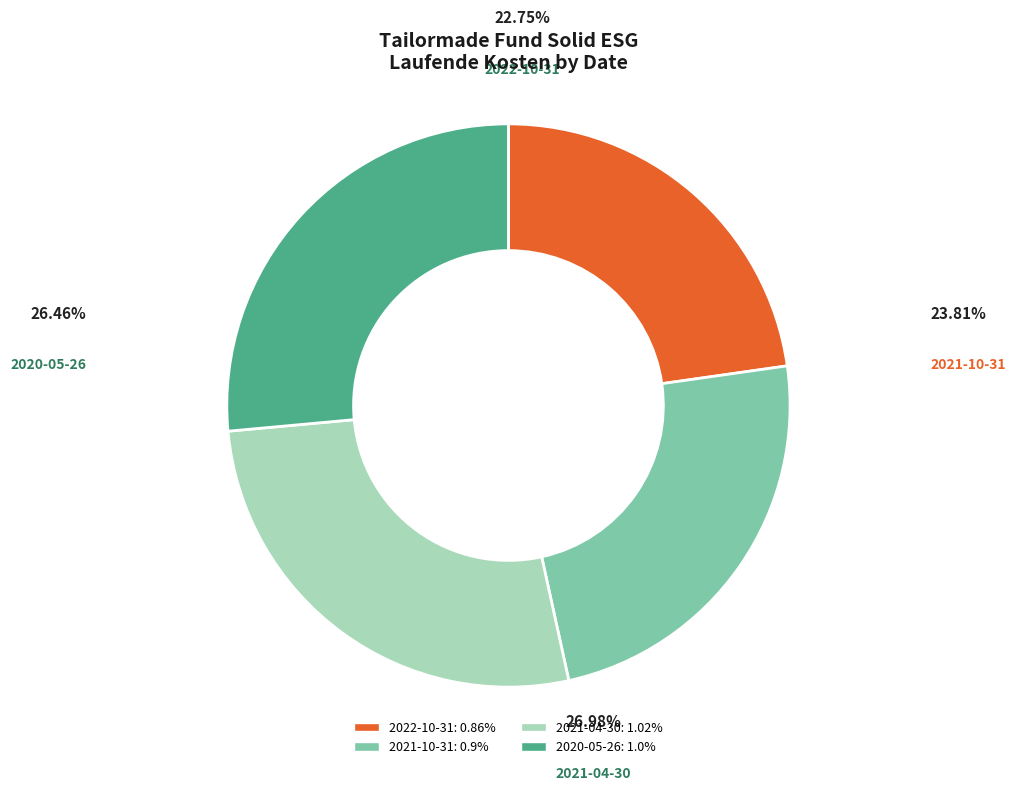

Which slice is the largest?

2021-04-30